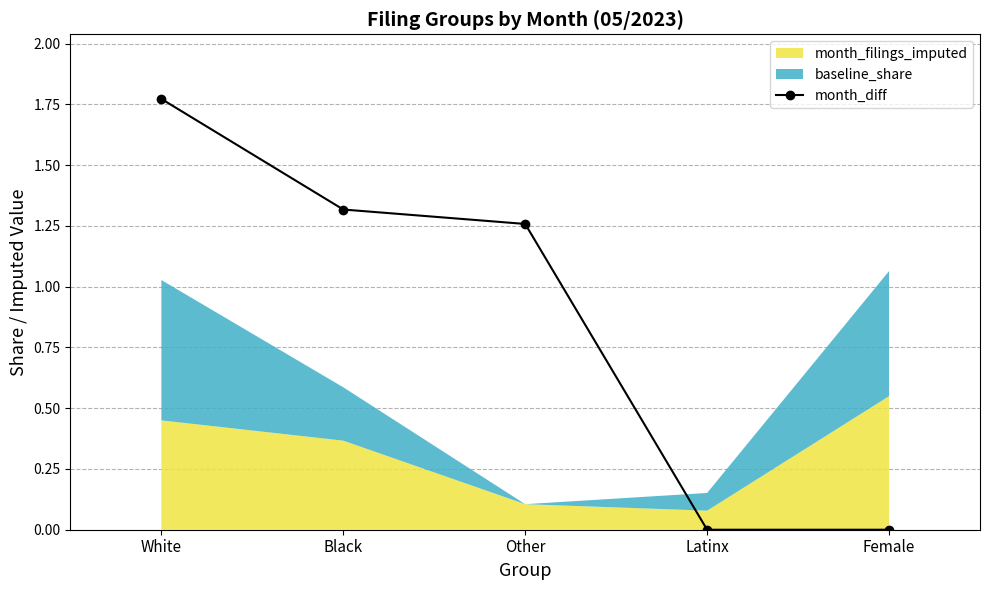

Reading left to right, extract all data points from this chart.

1.8	1.3	1.3	0.0	0.0